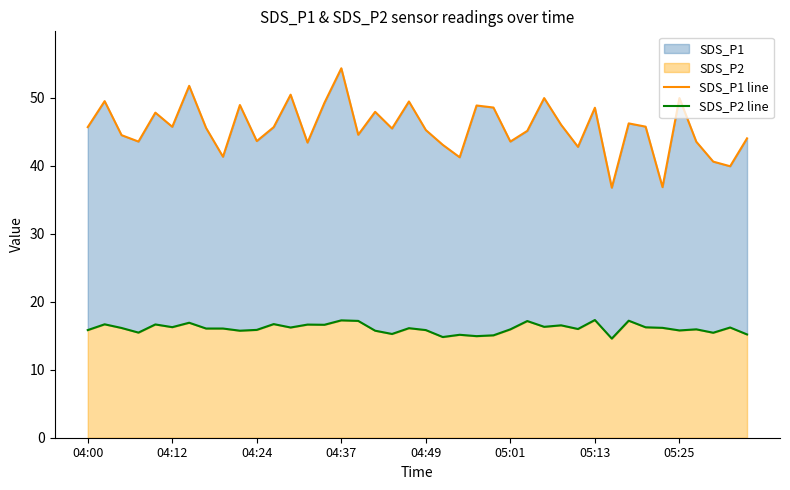

What is the average value of the SDS_P1 line series?

45.6